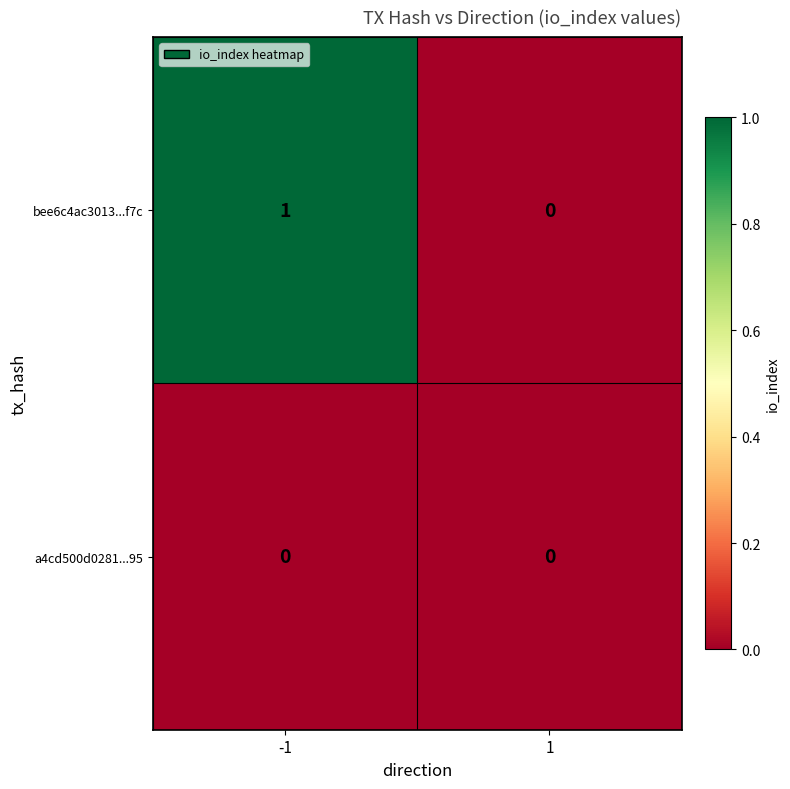

List the series in order of their peak value, lowest first.

a4cd500d0281...95, bee6c4ac3013...f7c